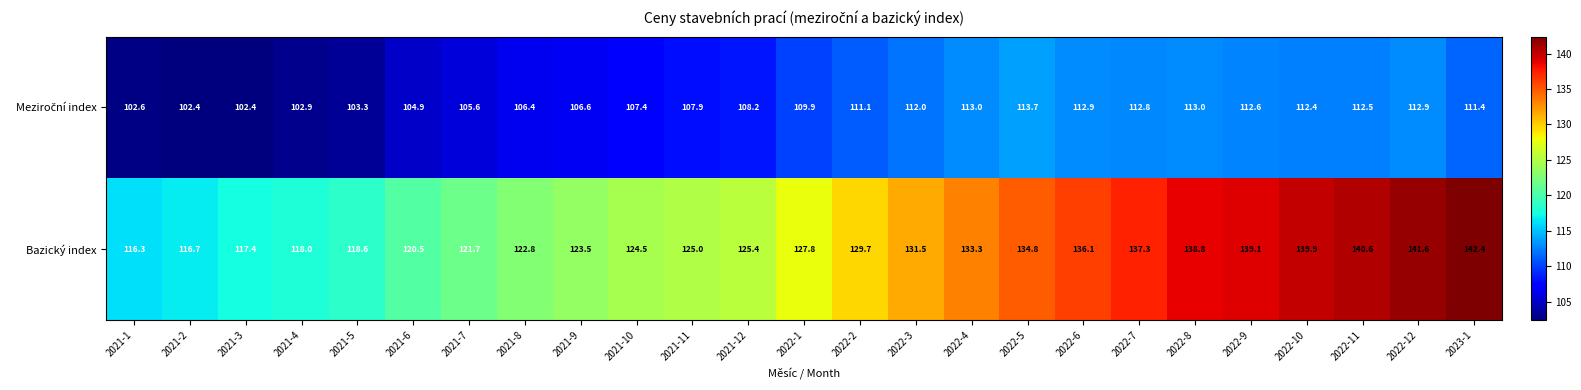

Is it true that Bazický index equals 45.3 at 2021-4?

False